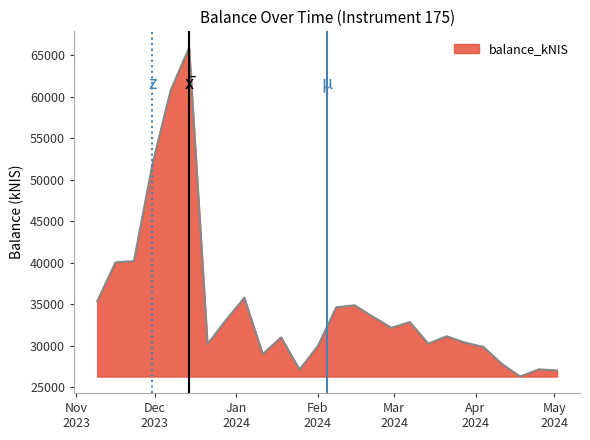

What is the minimum value shown in the chart?

26295.3